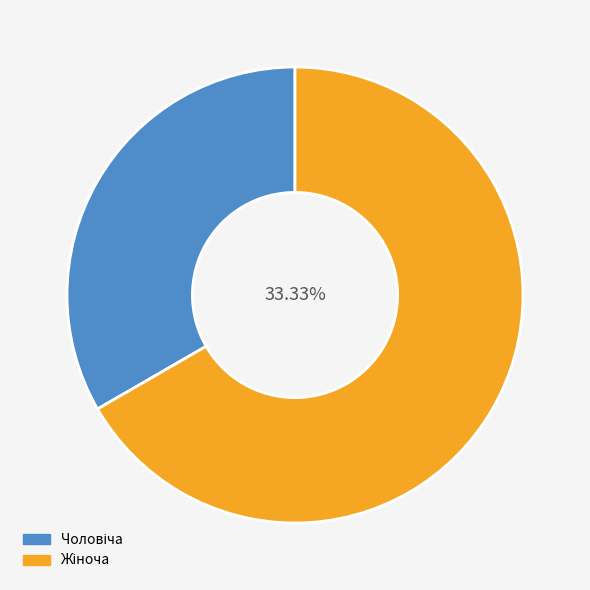

To the nearest percent, what portion does Чоловіча represent?

33%